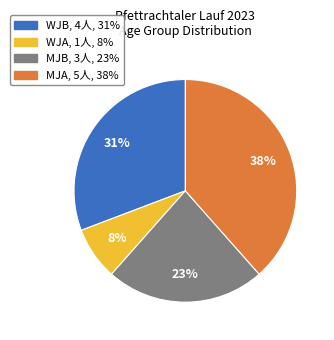

To the nearest percent, what is the average slice percentage?

25%